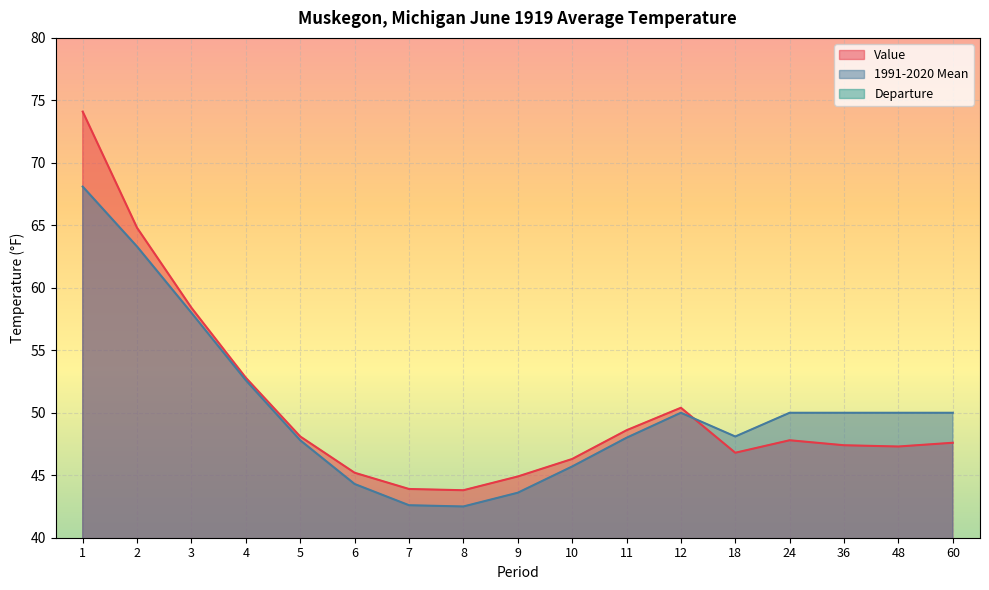

Is it true that Departure equals 1.3 at 7?

True